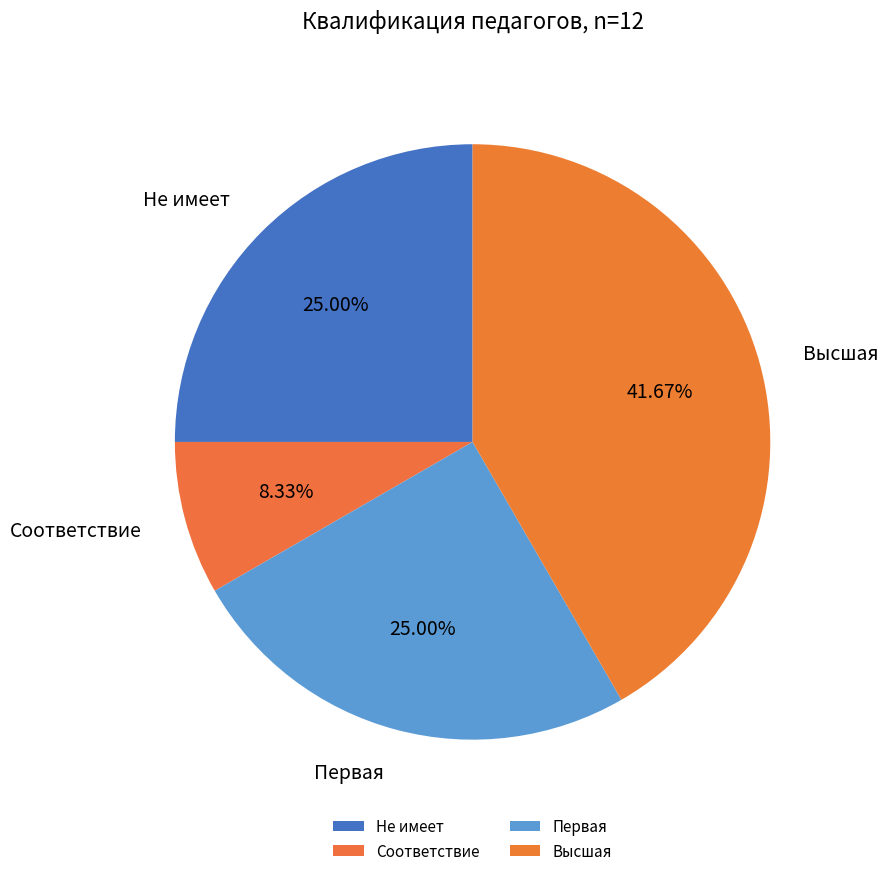

Does Соответствие account for over 50% of the chart?

No